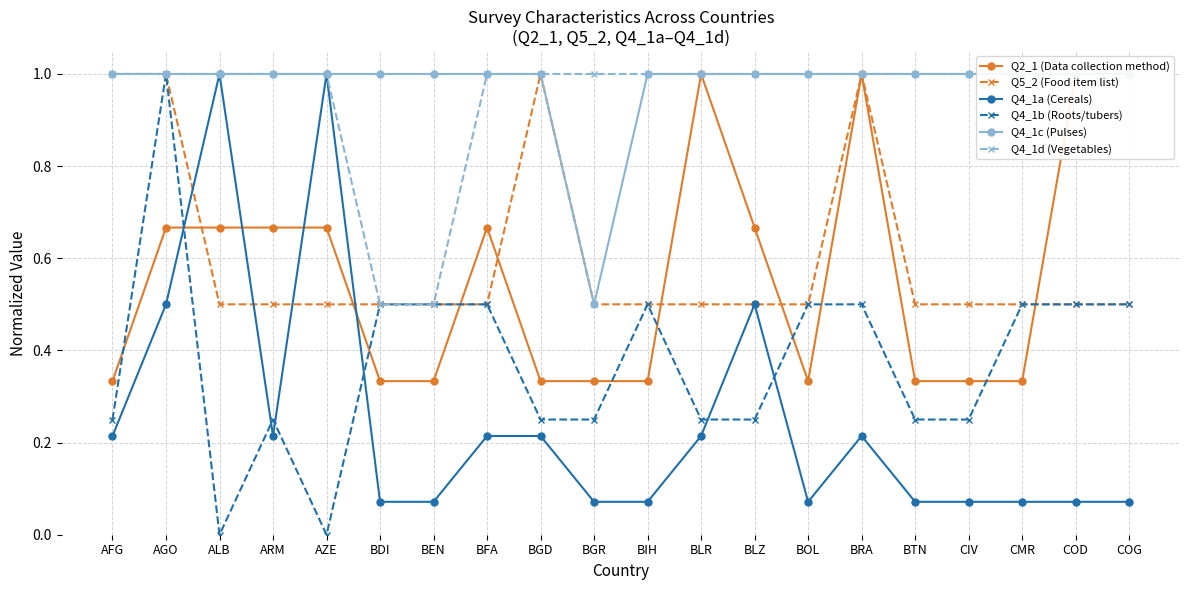

At which label does Q4_1a (Cereals) reach its minimum?

BDI